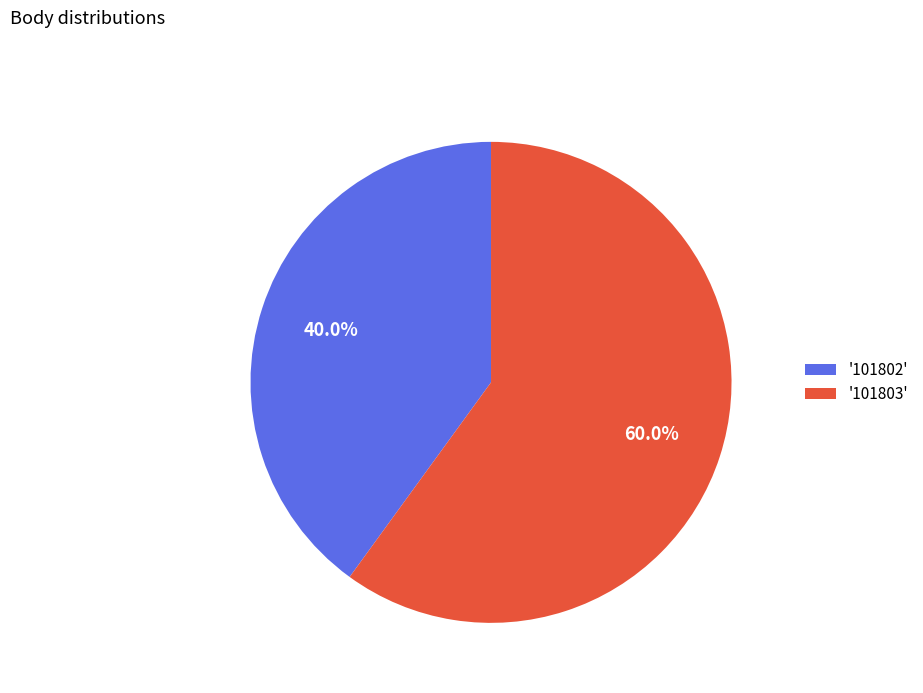

Does '101802' represent more than half of the total?

No